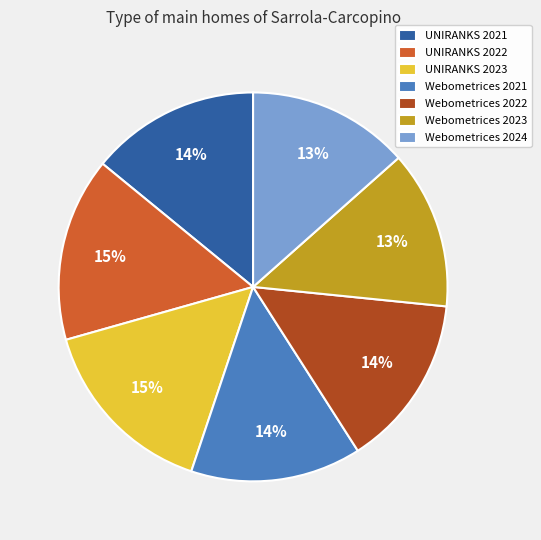

How many slices are in this pie chart?

7